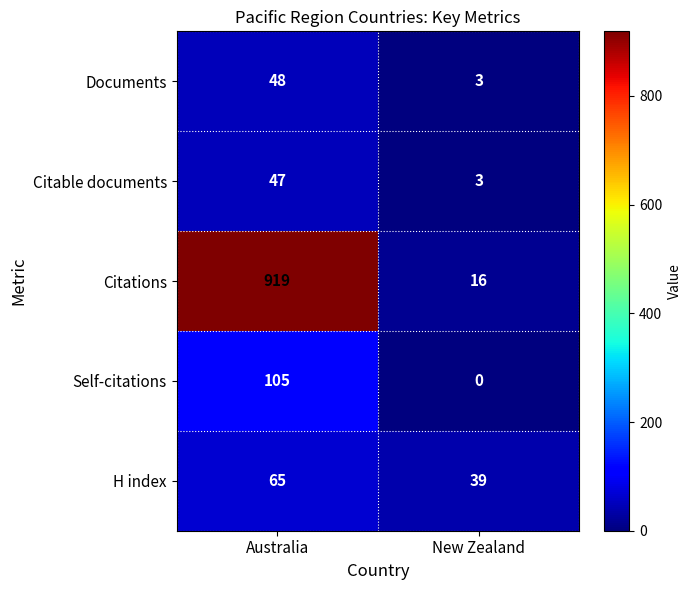

Which label corresponds to the largest value in the chart?

Australia